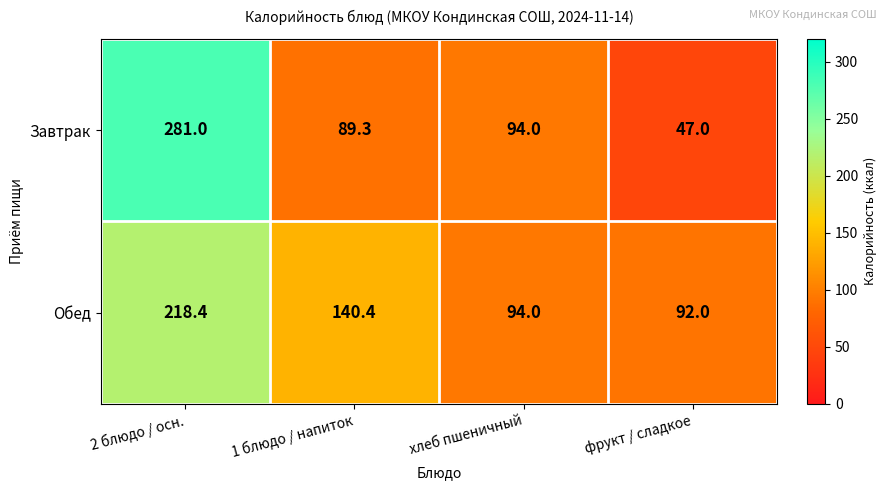

At which category is the sum across all series the highest?

2 блюдо / осн.